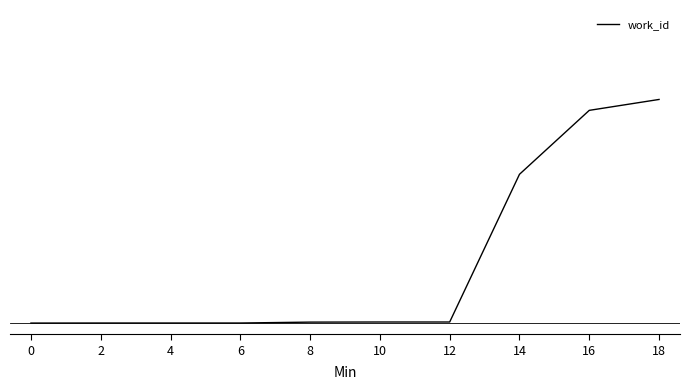

Does the chart display data point markers on the line(s)?

No